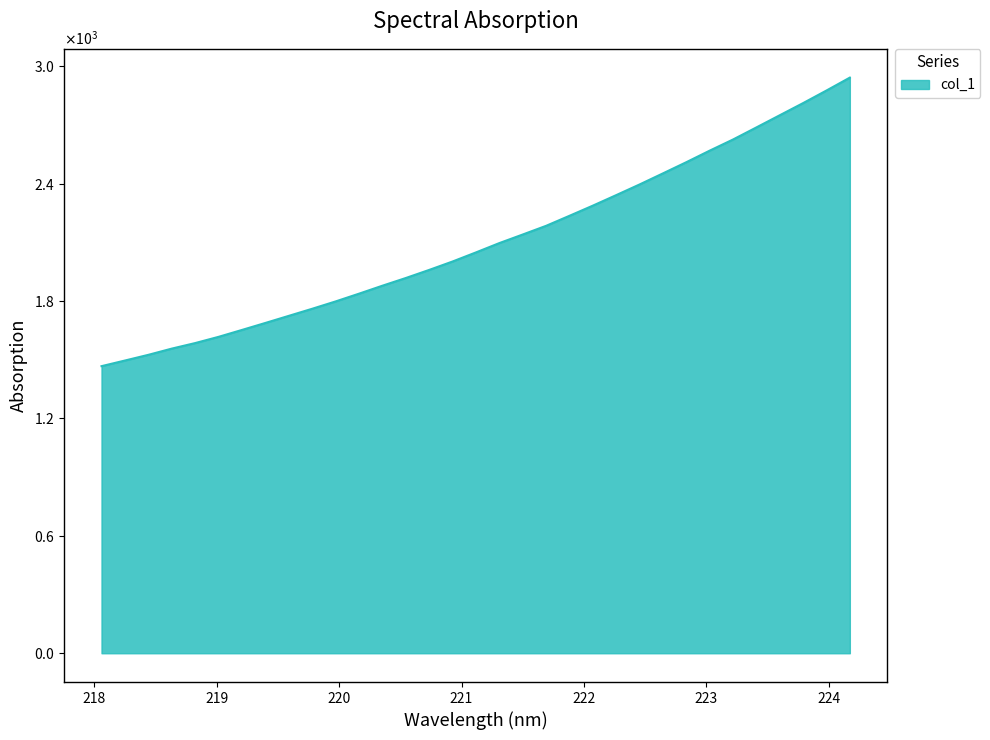

List the labels in order of value, largest first.

224.1709, 223.9802, 223.7895, 223.5987, 223.408, 223.2172, 223.0264, 222.8355, 222.6447, 222.4538, 222.263, 222.0721, 221.8812, 221.6902, 221.4993, 221.3083, 221.1174, 220.9264, 220.7354, 220.5444, 220.3533, 220.1623, 219.9712, 219.7801, 219.589, 219.3979, 219.2067, 219.0156, 218.8244, 218.6332, 218.442, 218.2508, 218.0596